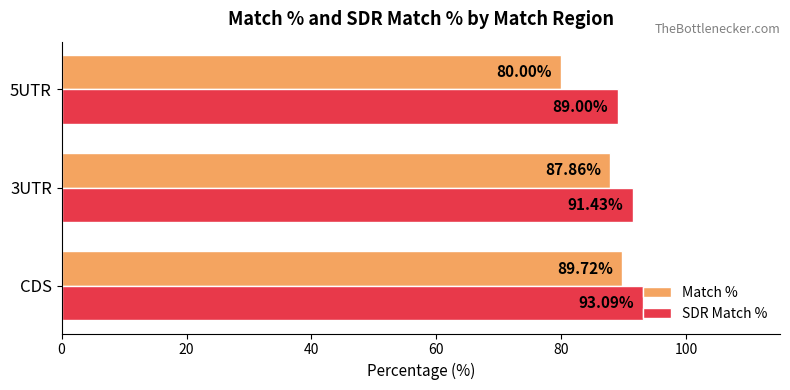

What is the spread (max minus min) of values at 5UTR?

9.0